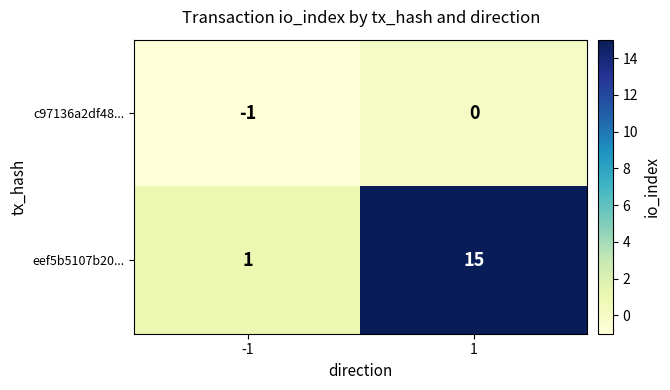

What is the spread (max minus min) of values at -1?

2